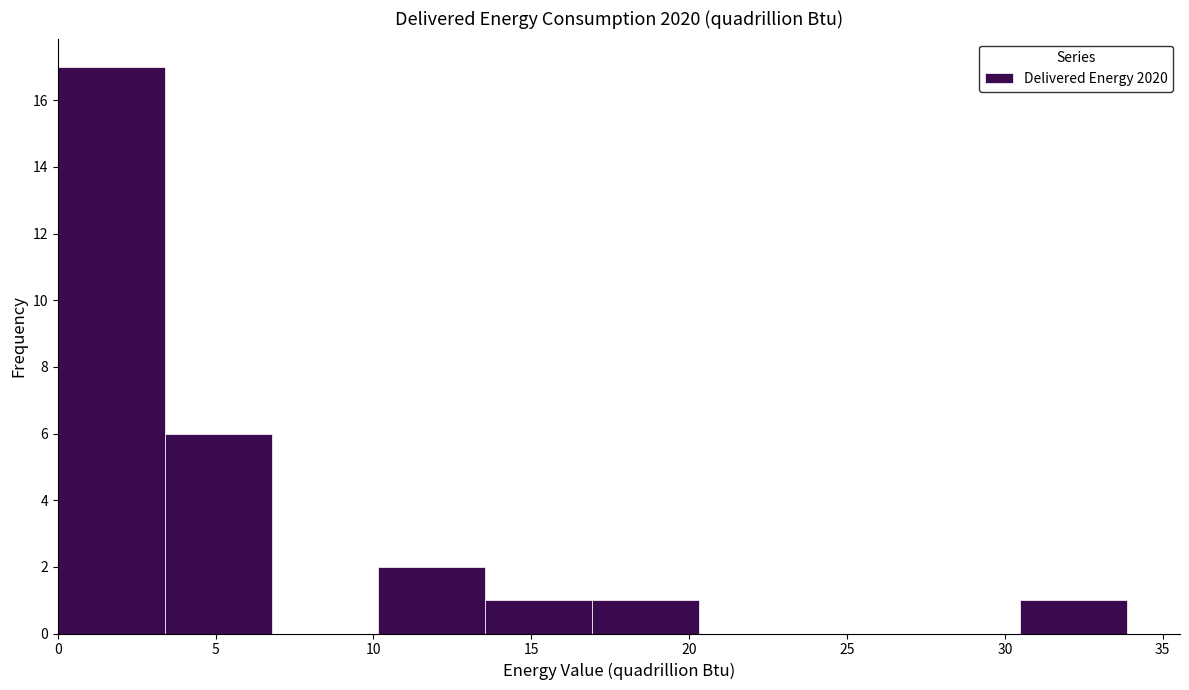

What is the height of the bar covering 0.0 to 3.5 on the x-axis? Neither the bar edges nor the heights are printed on the chart, so give them approximately, as read against the axes.

17